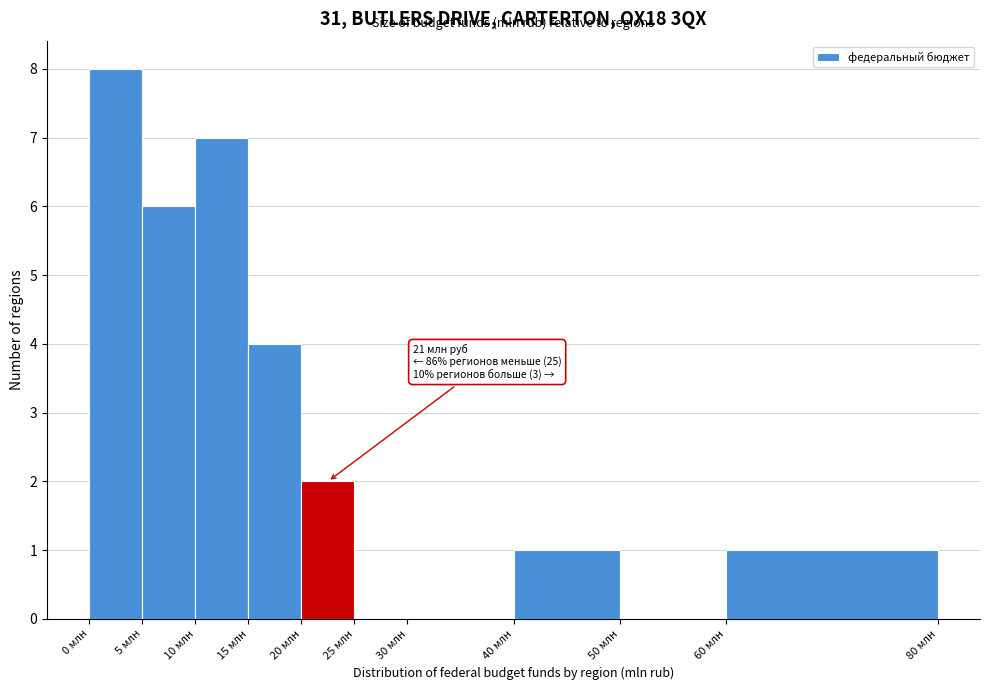

Which range on the x-axis has the tallest bar?

0 to 5